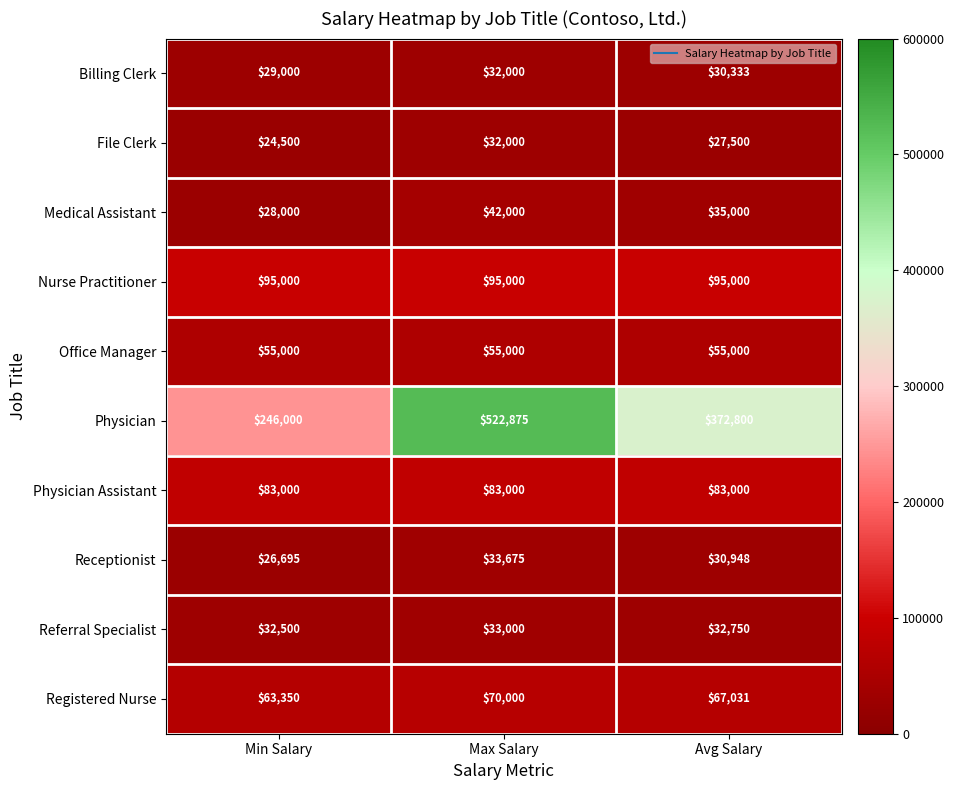

Which series changed the most between Max Salary and Avg Salary?

Physician